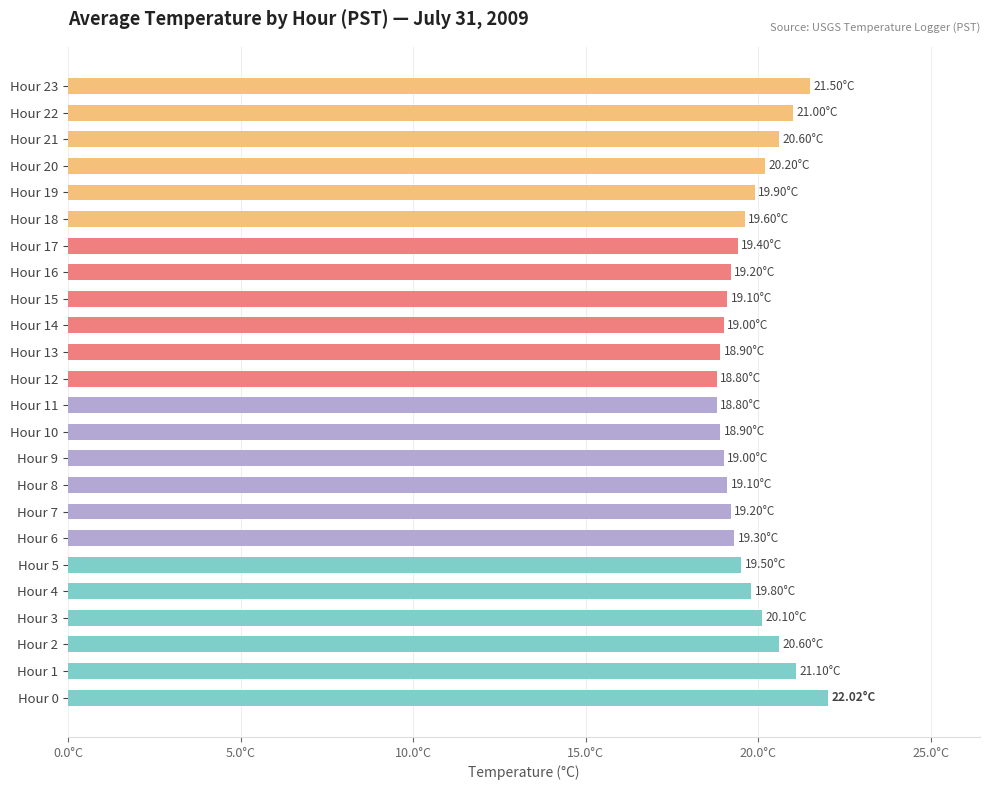

What is the minimum value shown in the chart?

18.8